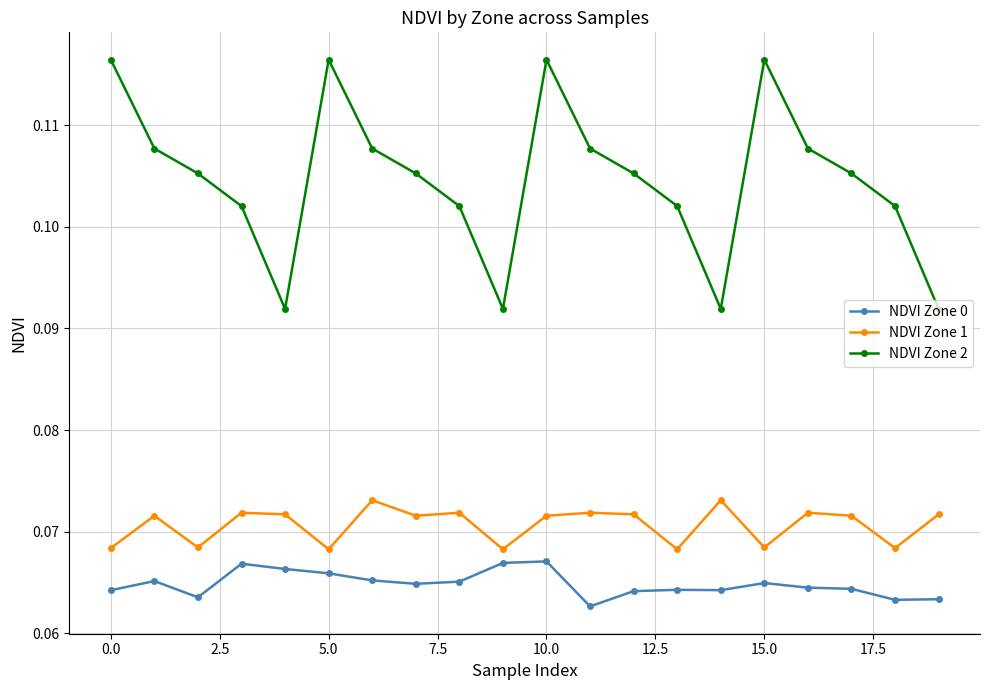

In NDVI Zone 2, how many points are higher than both neighbors (excluding endpoints)?

3